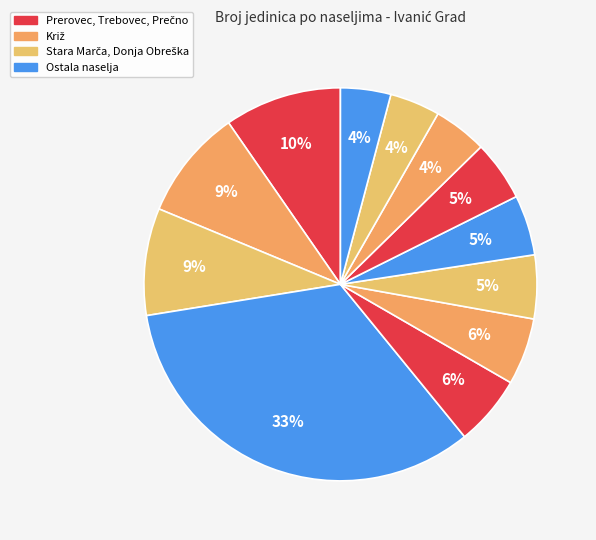

How many segments does this pie chart have?

12